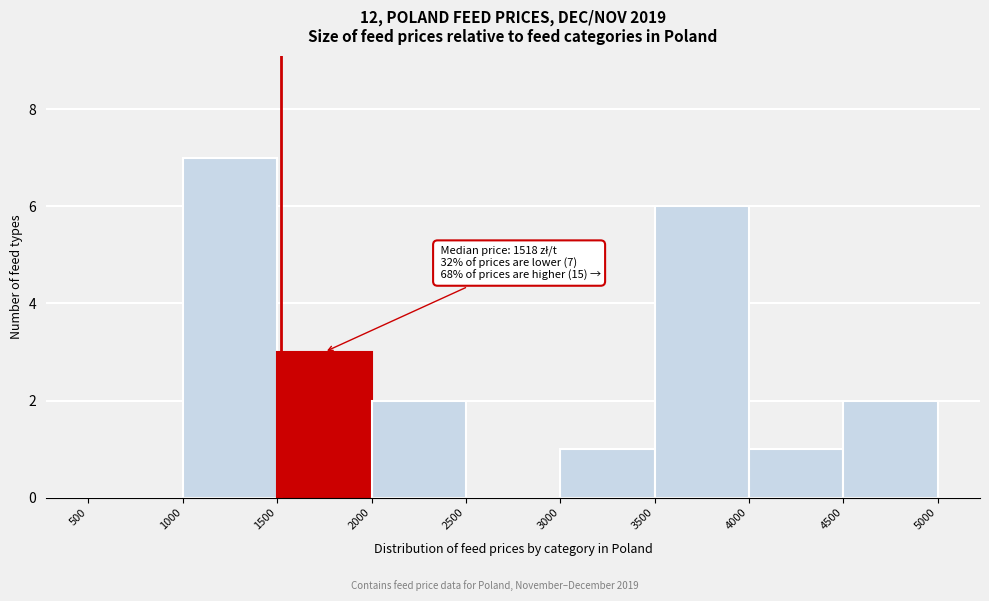

Which range on the x-axis has the tallest bar?

1000 to 1500